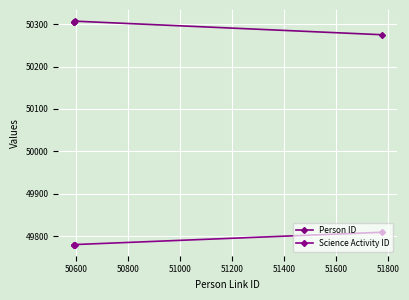

True or false: Person ID and Science Activity ID intersect in this chart.

False